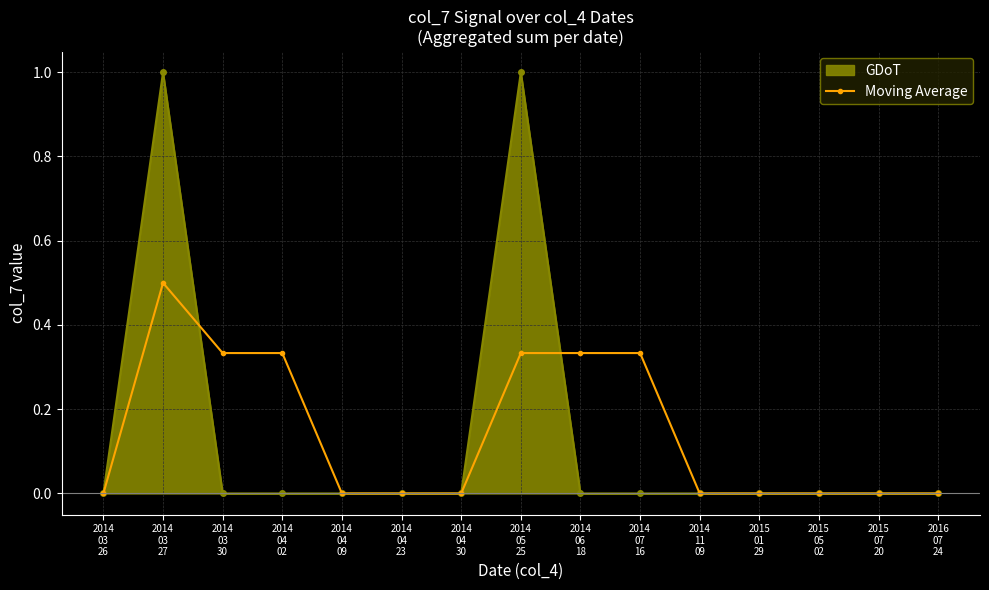

Rank the series by their maximum value, from highest to lowest.

GDoT, Moving Average